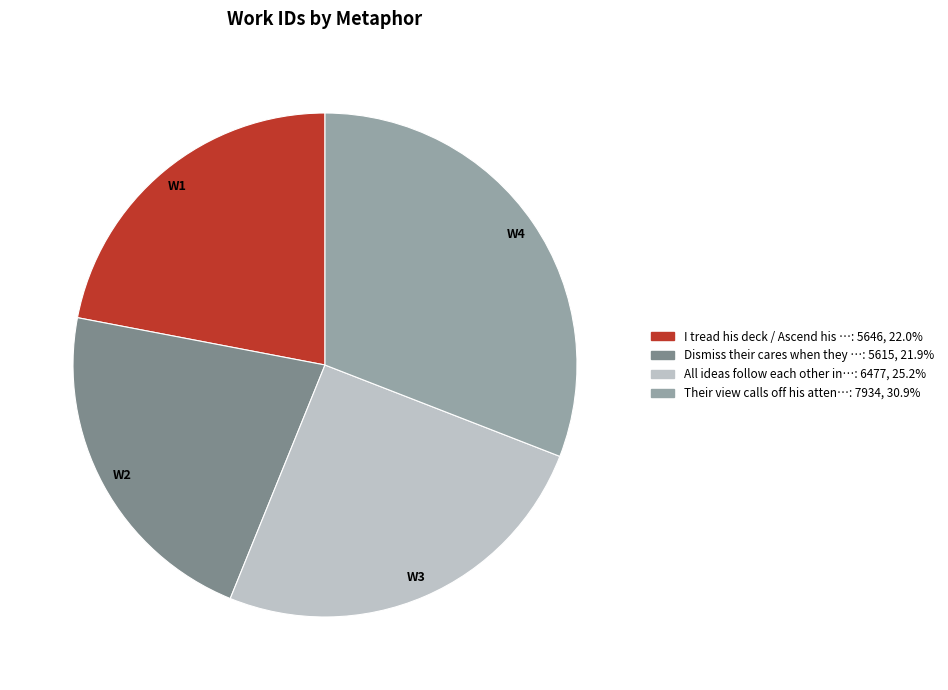

Is there any slice that represents more than half of the pie?

No